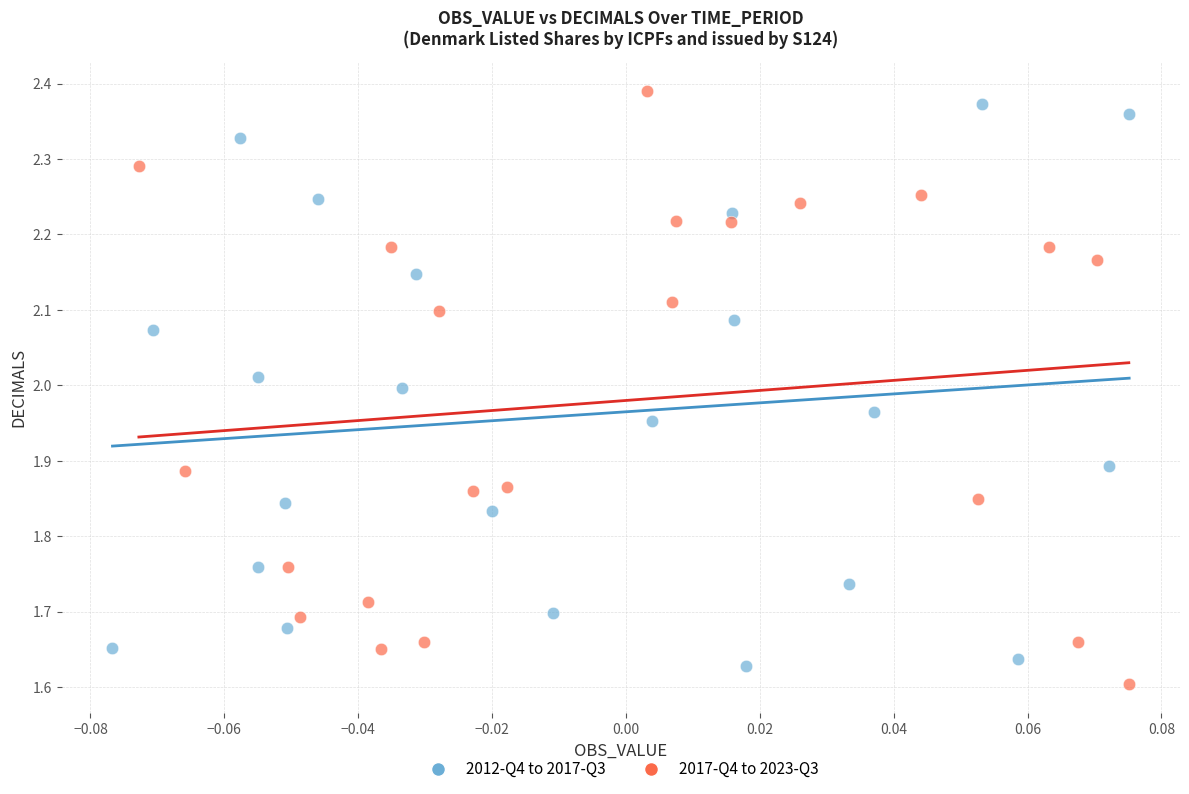

What are all the series names shown in the legend?

2012-Q4 to 2017-Q3, 2017-Q4 to 2023-Q3